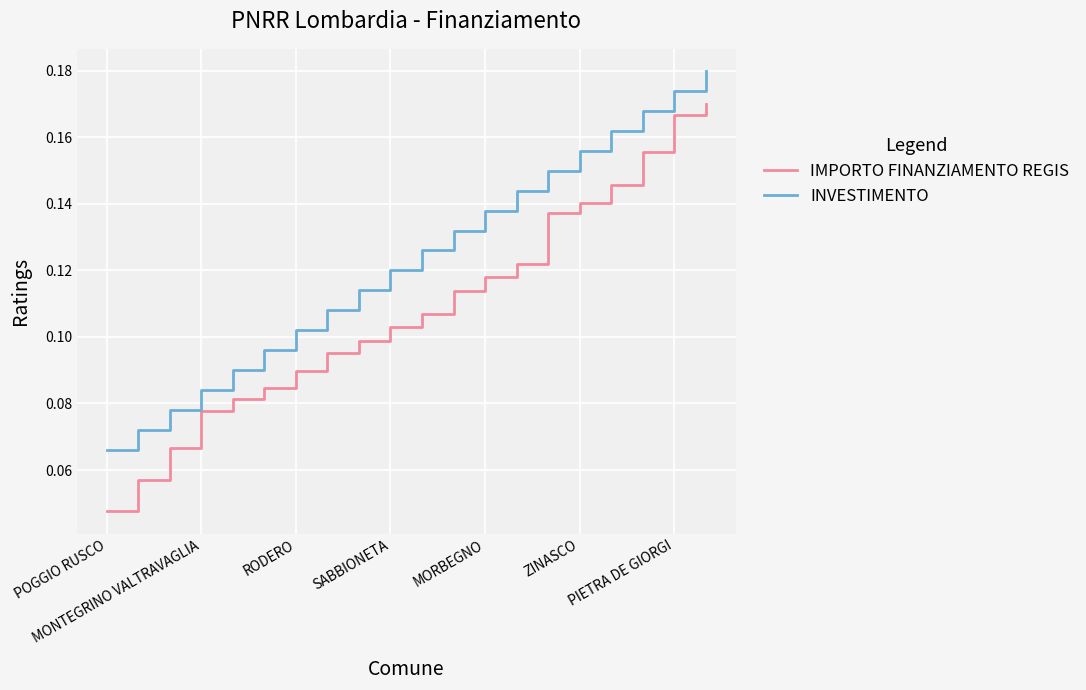

Rank the series by their average value, from highest to lowest.

INVESTIMENTO, IMPORTO FINANZIAMENTO REGIS